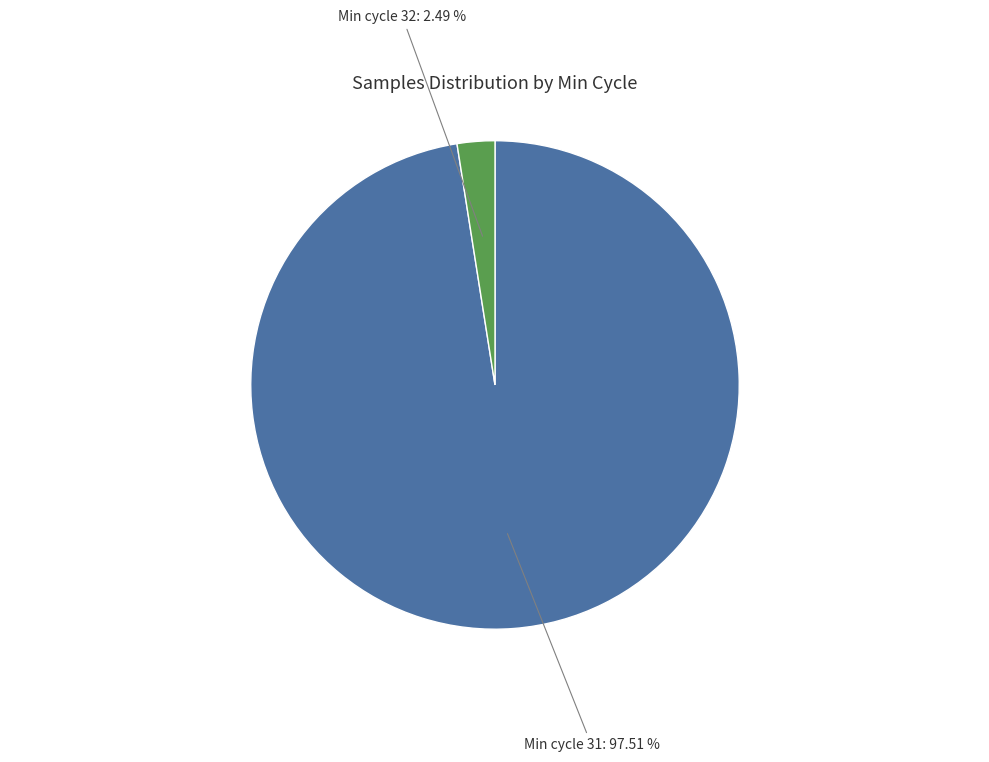

Is there a majority slice in this chart?

Yes